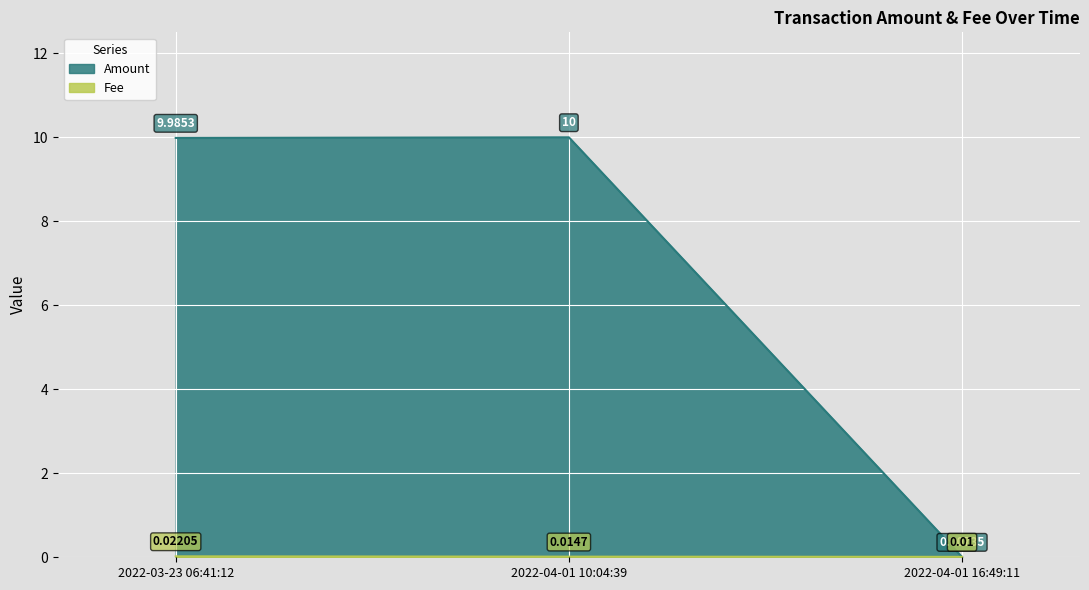

Rank the series at 2022-04-01 10:04:39 from lowest to highest value.

Fee, Amount